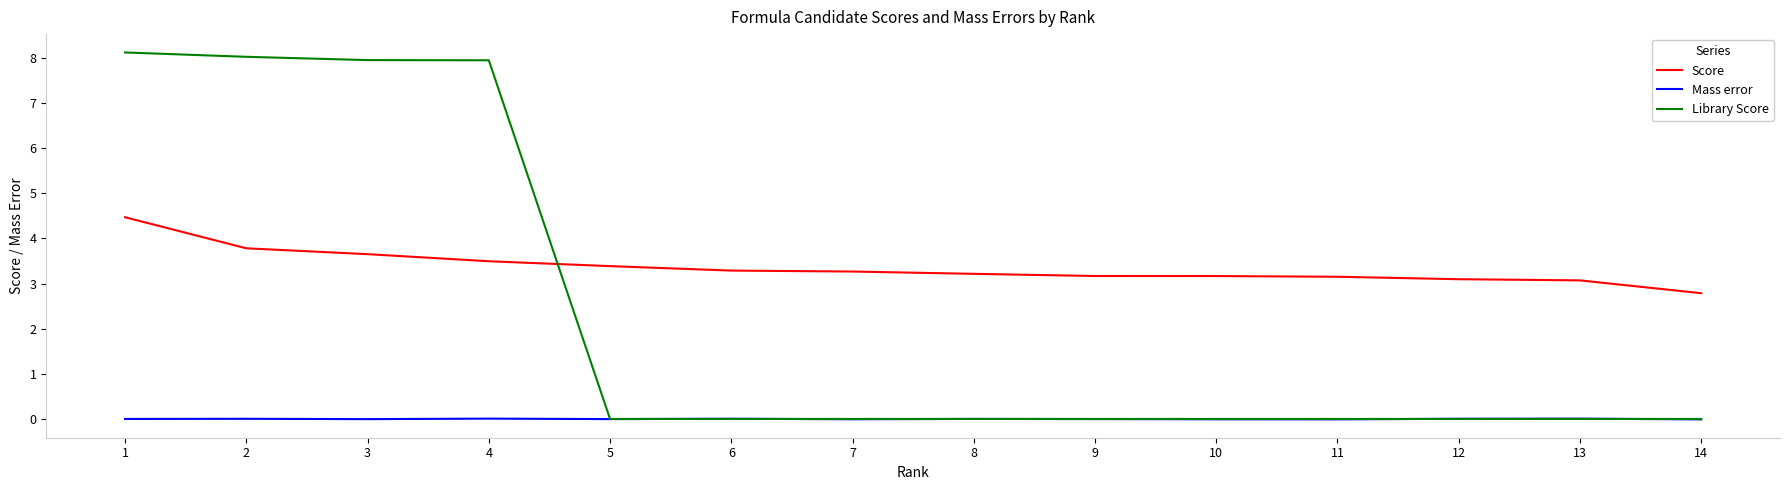

Which series has the widest spread of values?

Library Score